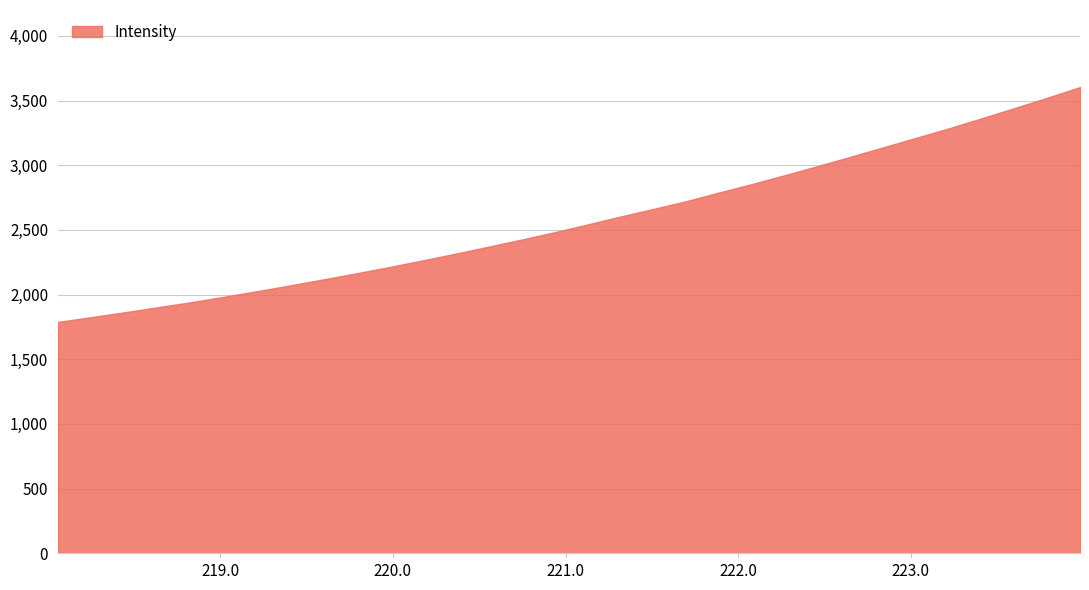

What is the difference between the maximum and minimum values?

1815.5